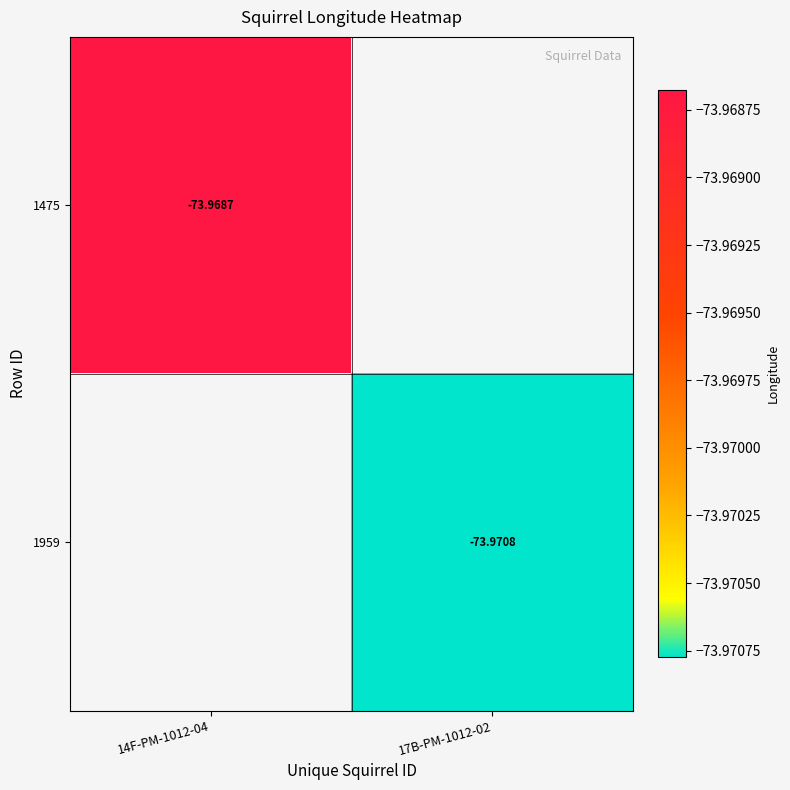

Is it true that 1475 equals -16.2 at 14F-PM-1012-04?

False